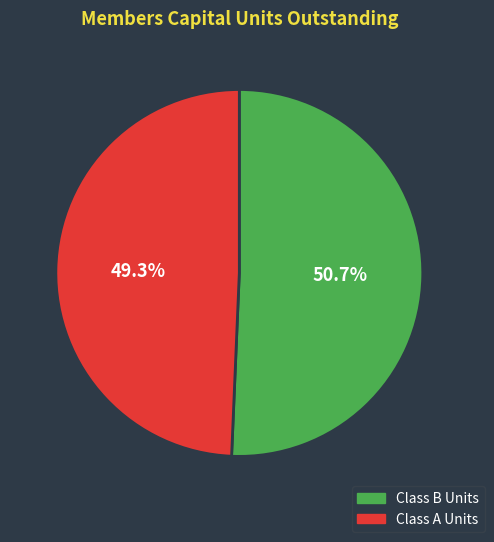

To the nearest percent, what is the average slice percentage?

50%